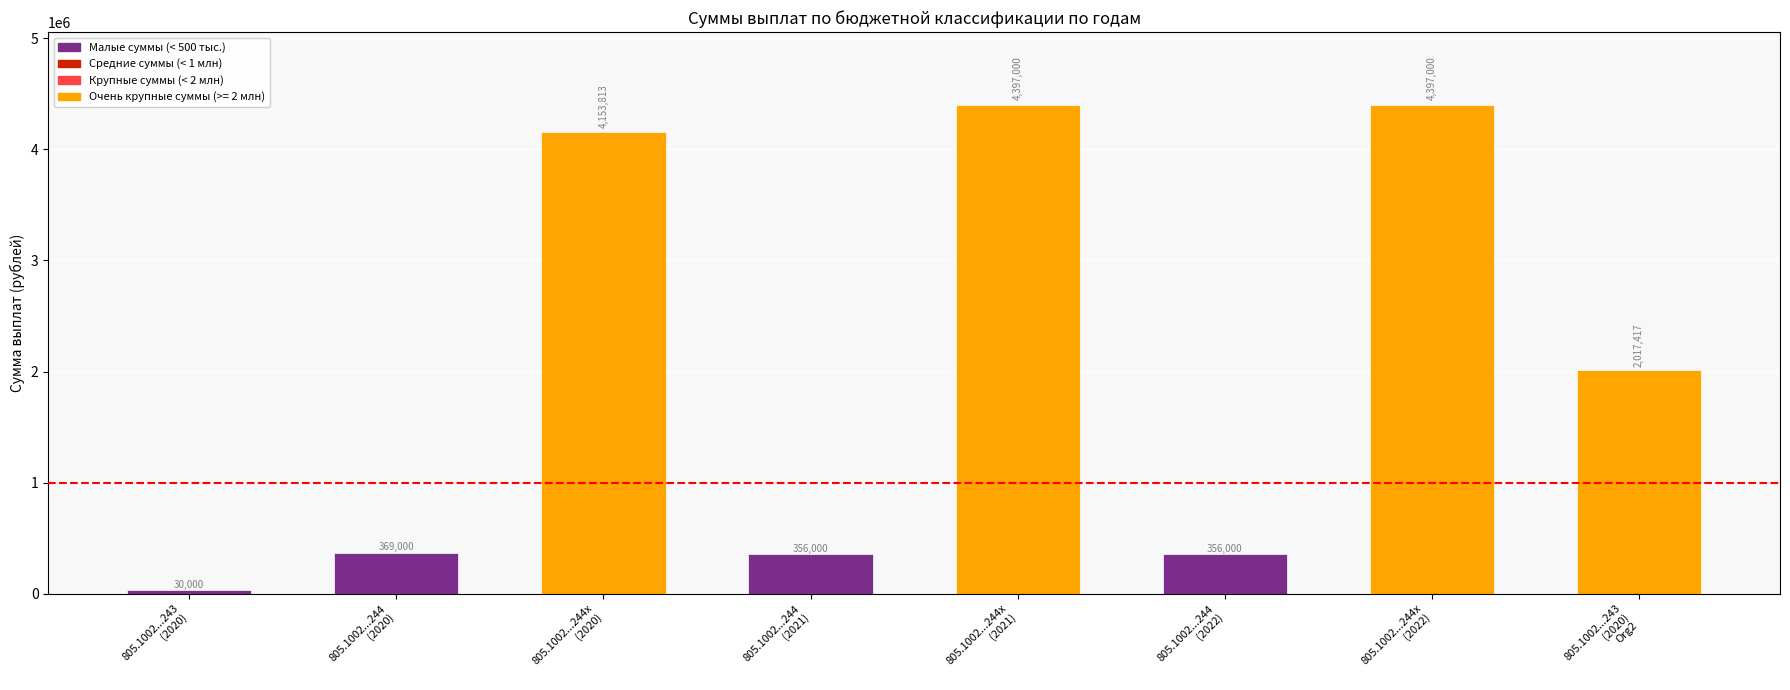

What is the value of the 7th bar from the left?

4397000.0